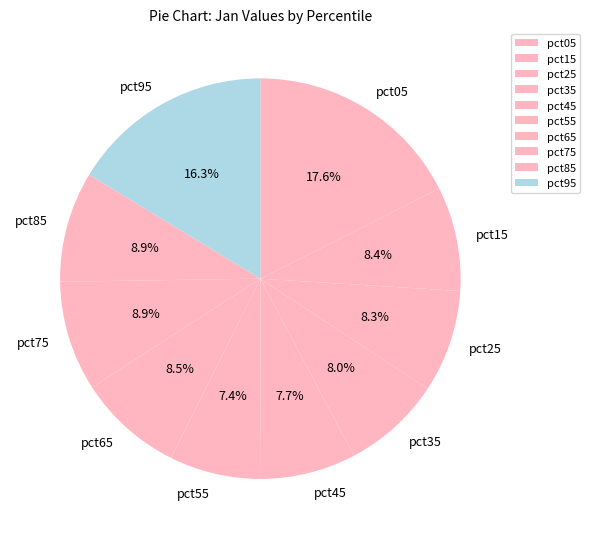

Does pct95 account for over 50% of the chart?

No